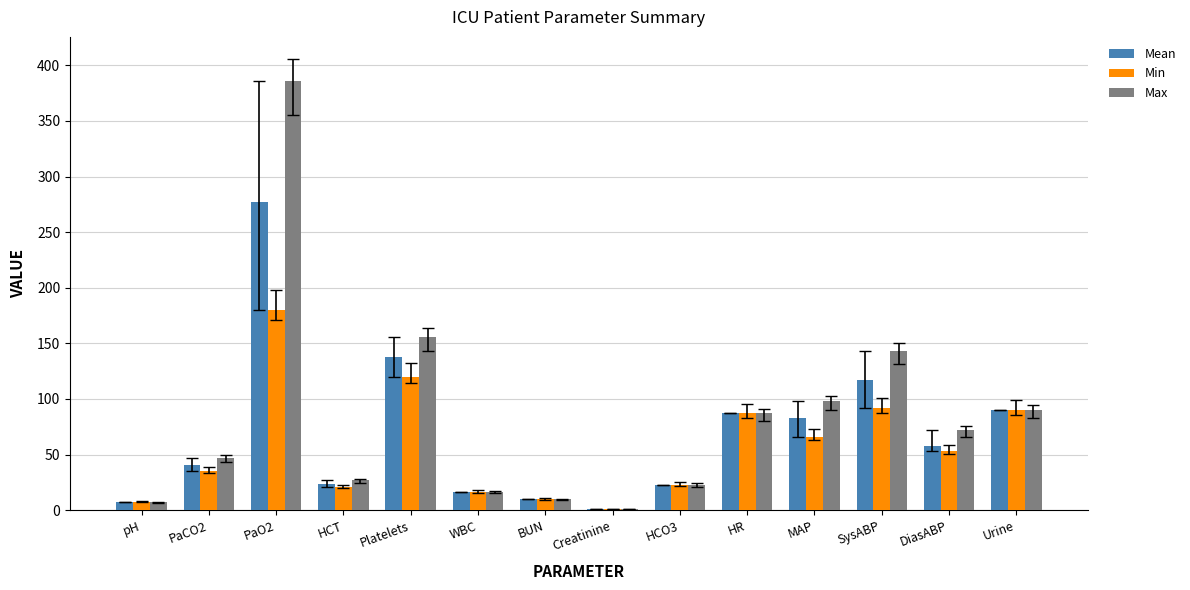

Is the value of Mean at HCT greater than the value of Max at SysABP?

No